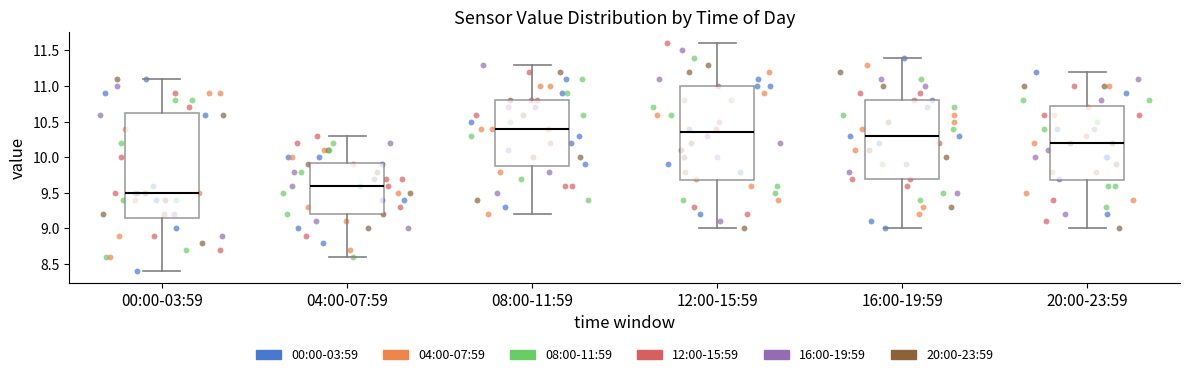

Comparing the boxes themselves (not the whiskers), which one is the tallest?

00:00-03:59